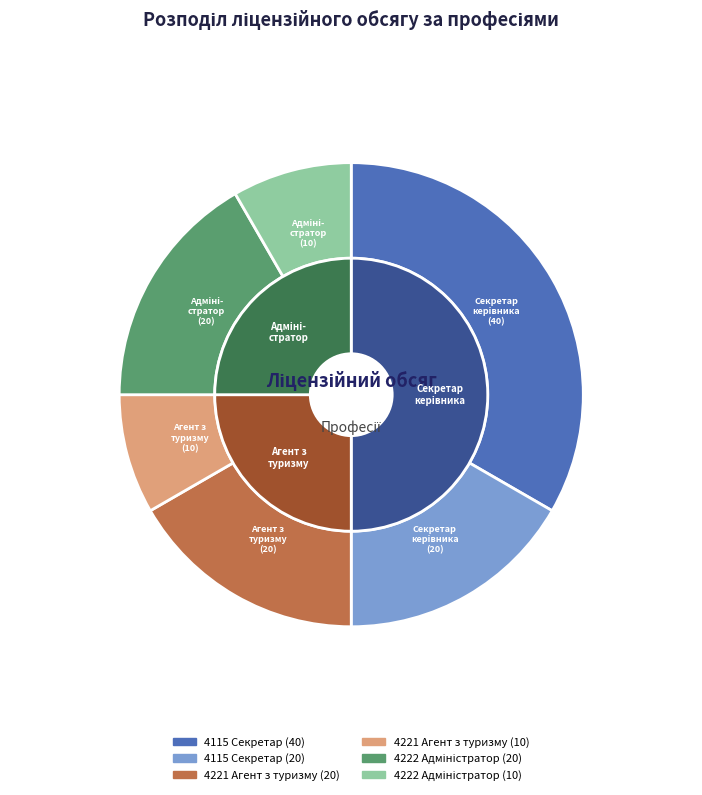

The 4222 Адміністратор (20) slice represents 17% of the pie. True or false?

True